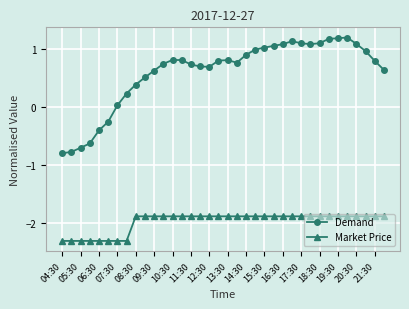

At how many categories does at least one series exceed -1?

36